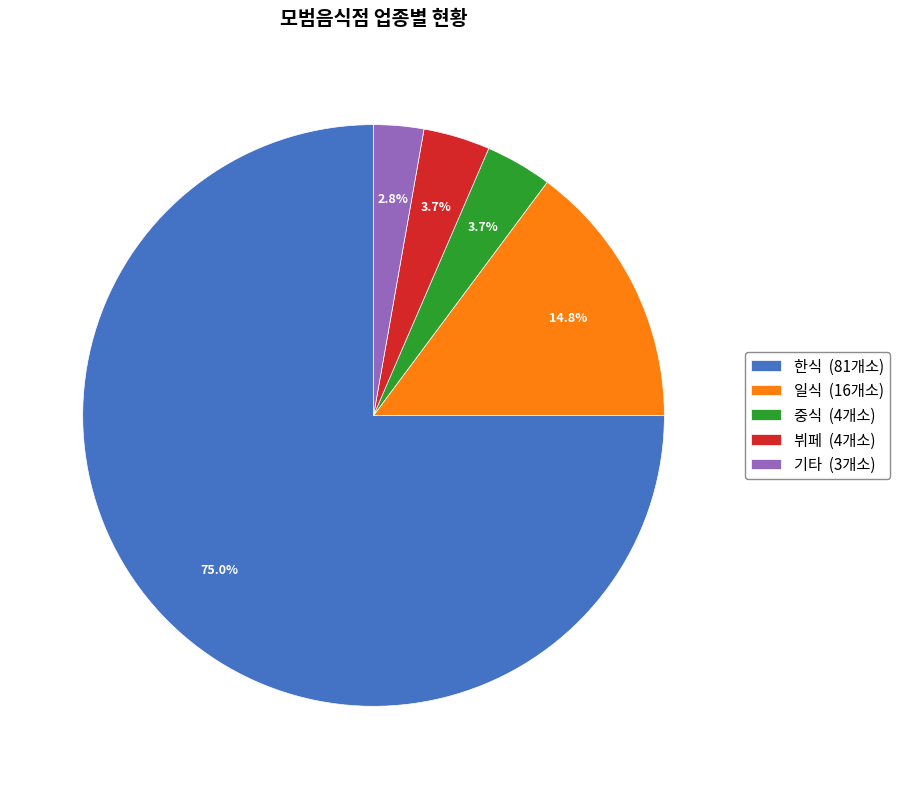

Do 일식 and 기타 together represent more than half of the pie?

No